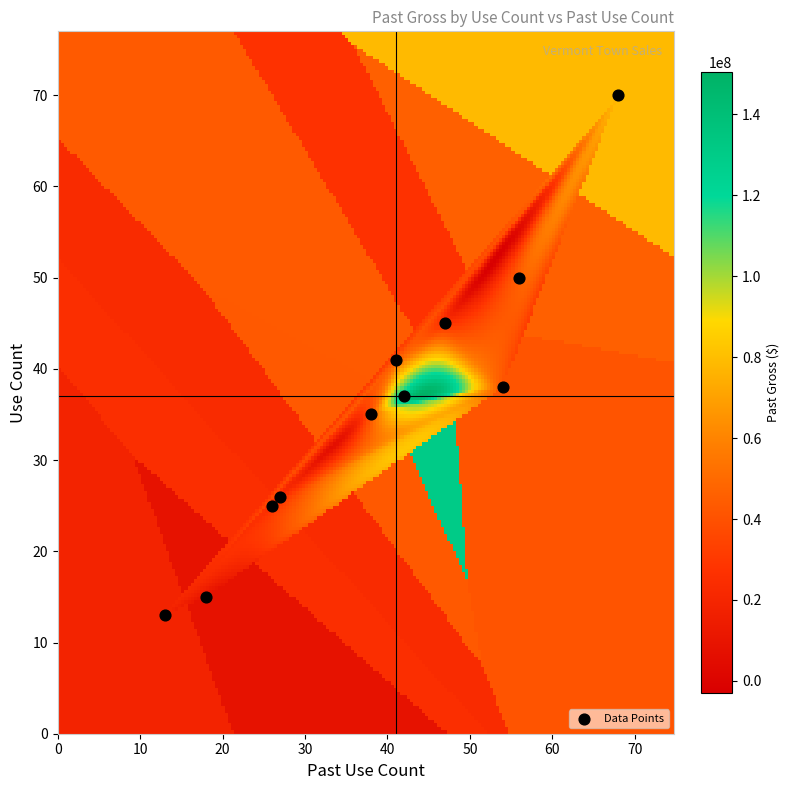

What is the average X value?

39